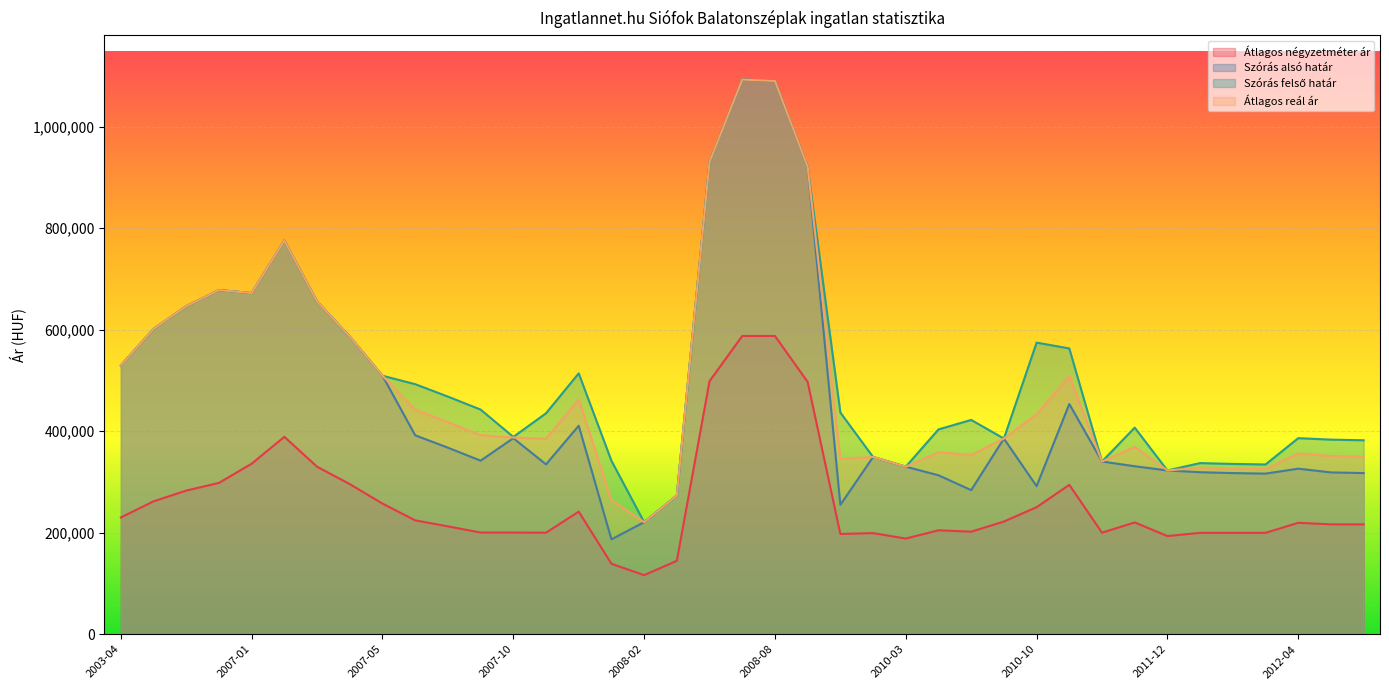

True or false: Szórás alsó határ and Szórás felső határ cross at least once.

False